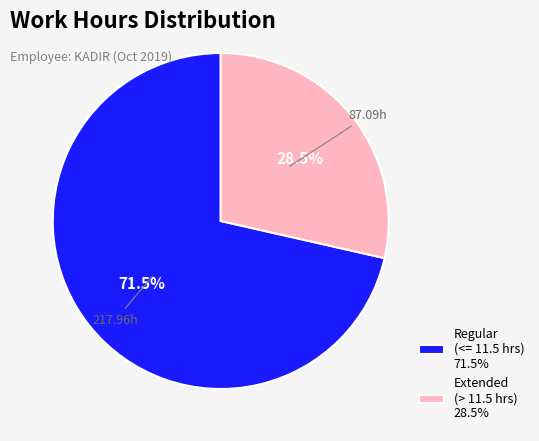

Does Regular (<= 11.5 hrs) 71.5% represent more than half of the total?

Yes